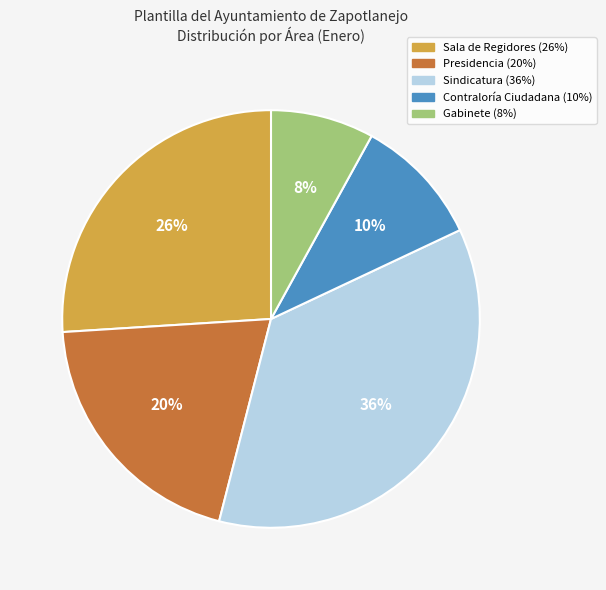

Combined, do Presidencia and Sala de Regidores account for over 50%?

No